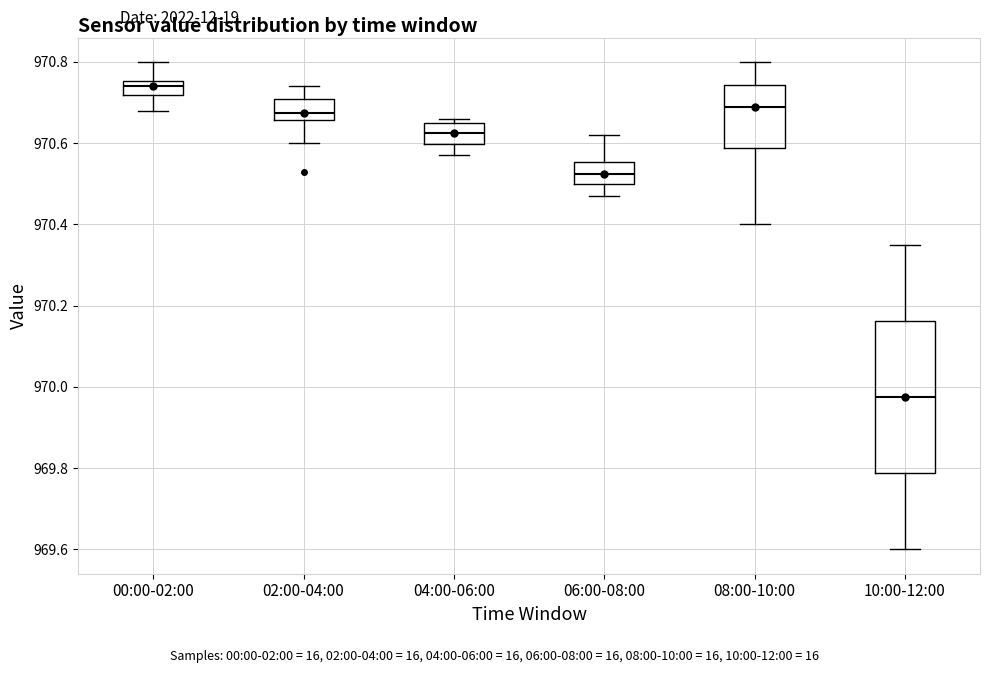

Where does the median line of the box for 06:00-08:00 sit on the y-axis? The values are not printed on the chart, so give them approximately, as read against the axis.

970.52